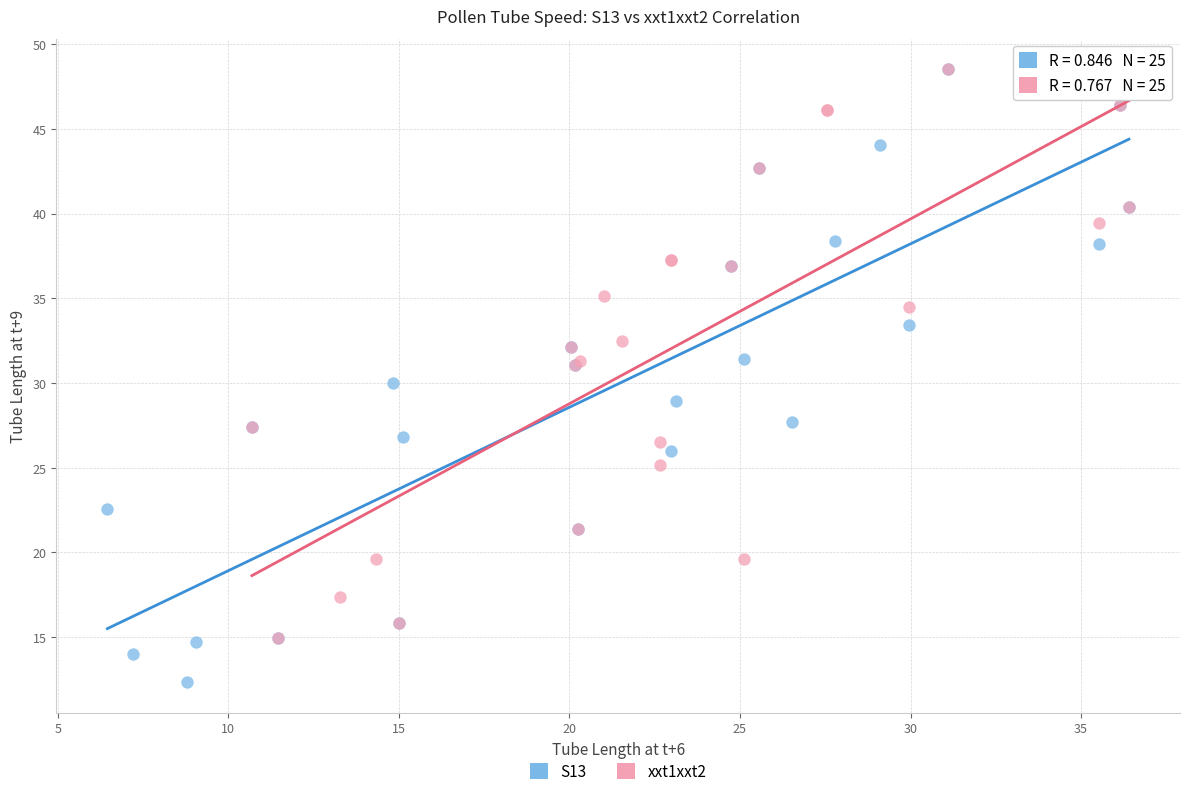

Which series reaches the minimum Y coordinate?

S13